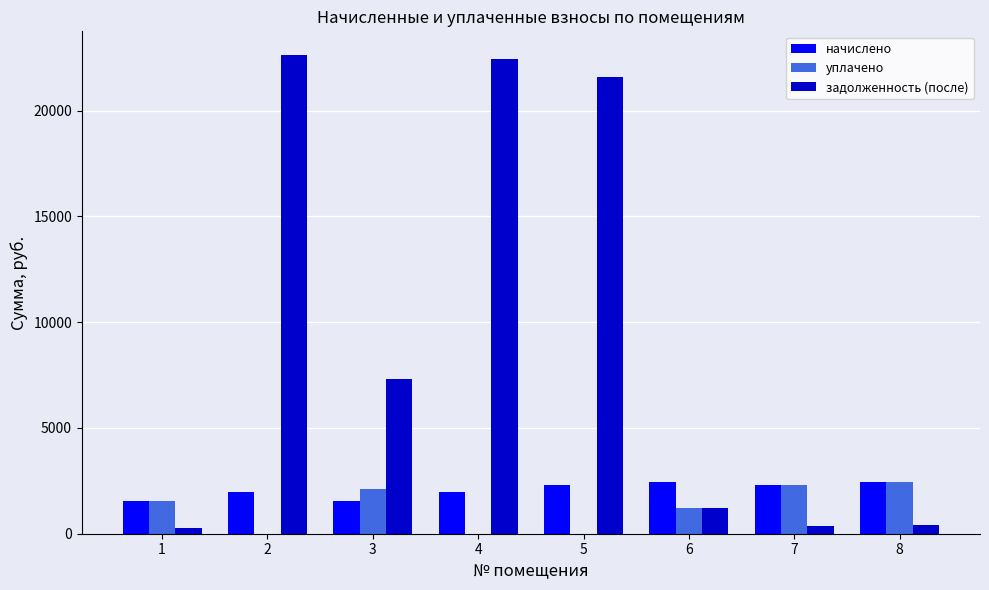

What is the greatest value displayed?

22618.8